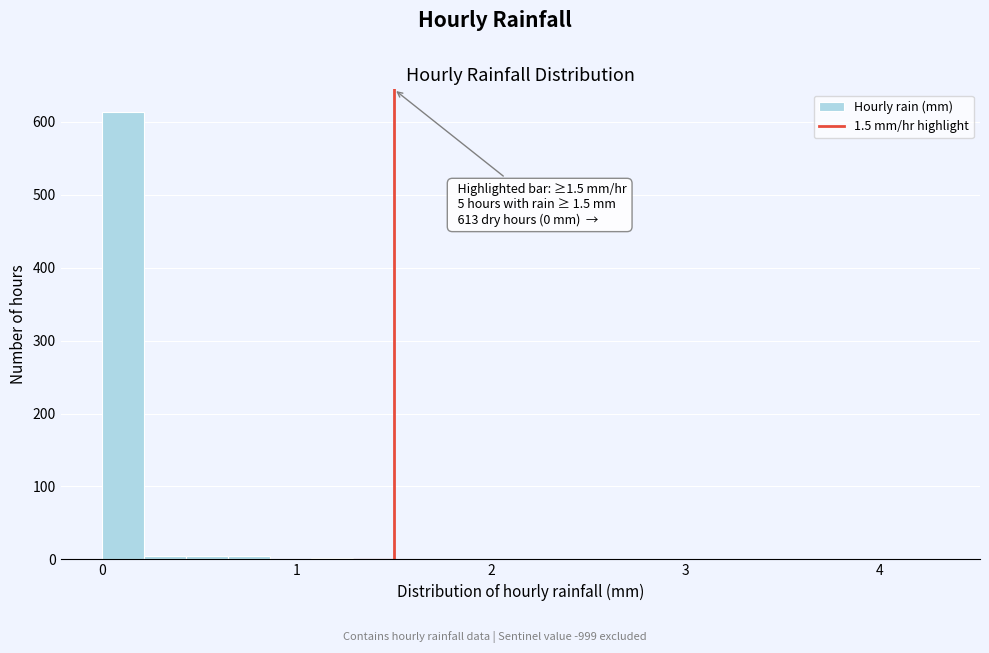

Read against the x-axis, roughly where is the centre of the tallest bar?

0.1